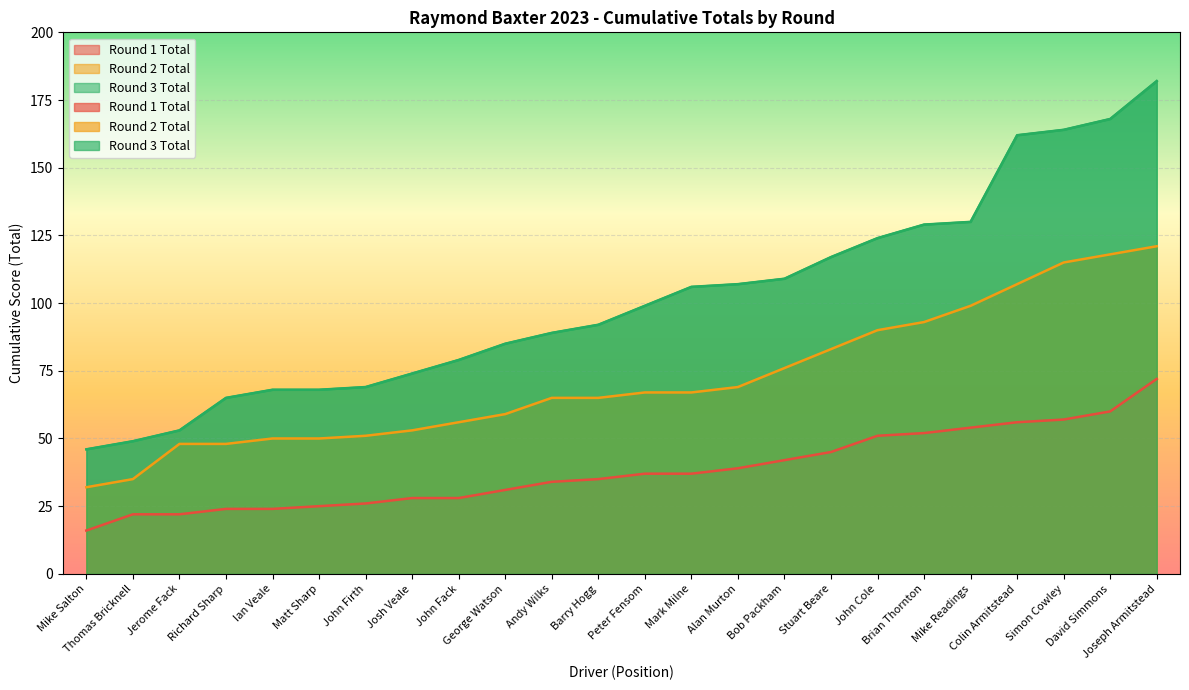

What position from the right is Barry Hogg?

13